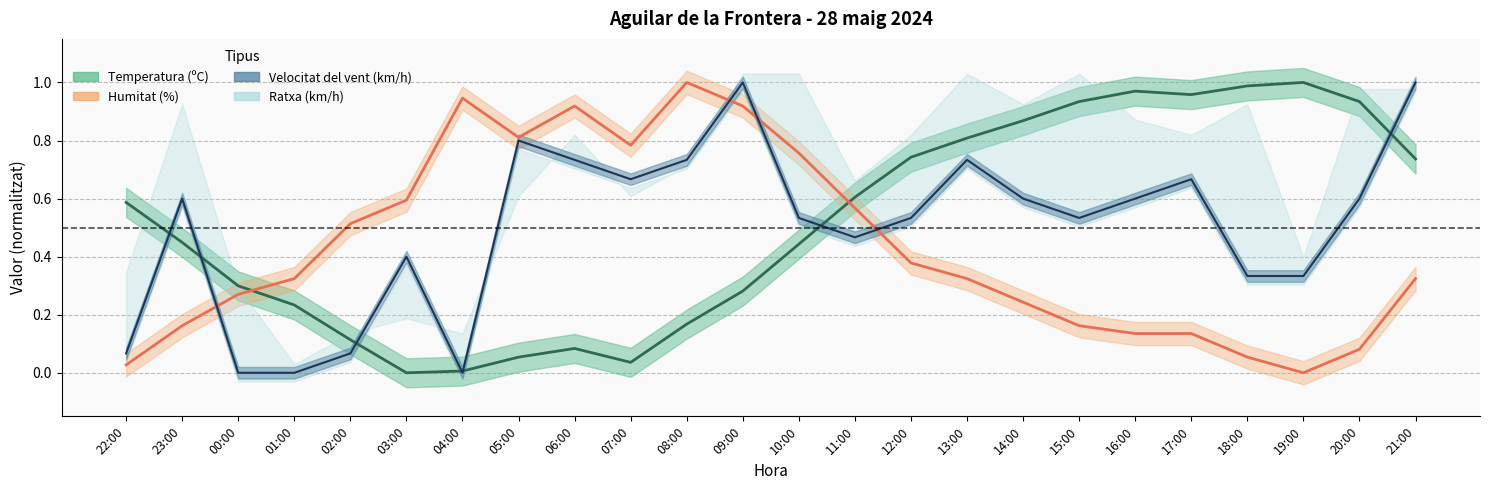

The value of Humitat at 11:00 is 0.9. True or false?

False